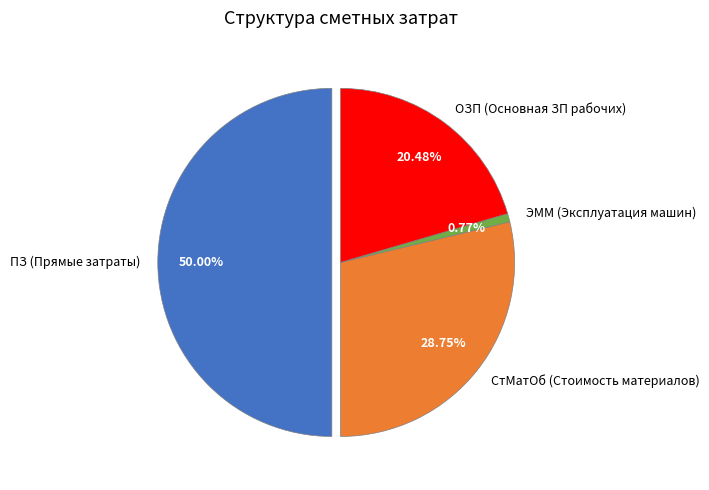

To the nearest percent, what is the combined percentage of СтМатОб (Стоимость материалов) and ПЗ (Прямые затраты)?

79%